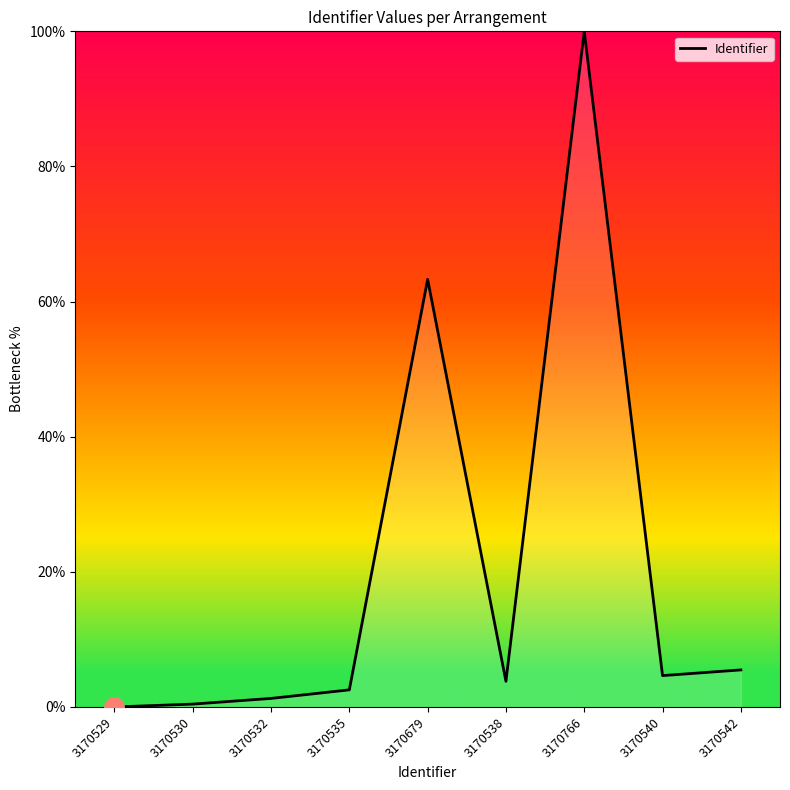

The value at 3170529 is -32.1. True or false?

False